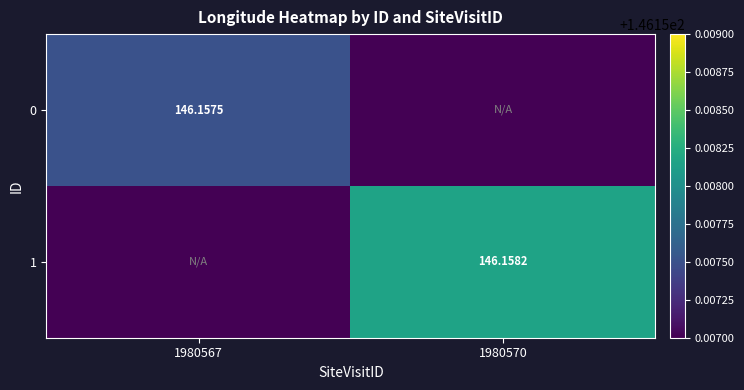

Rank the series by their average value, from highest to lowest.

1, 0